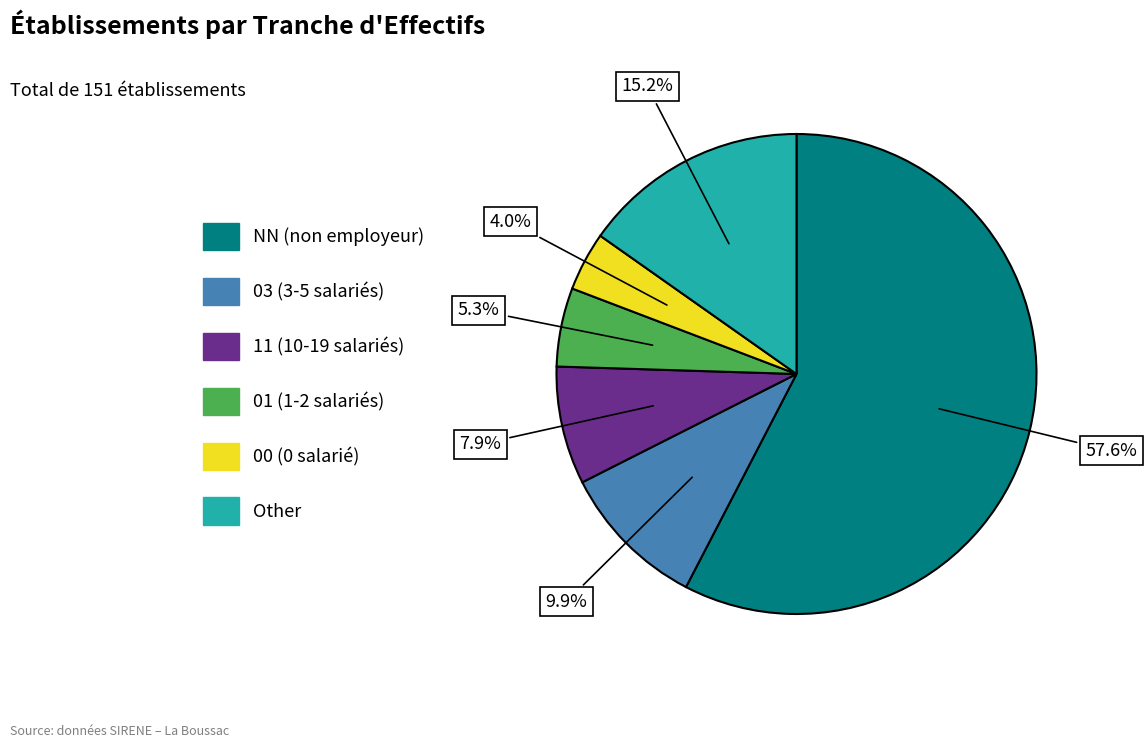

What is the smallest slice in the pie chart?

00